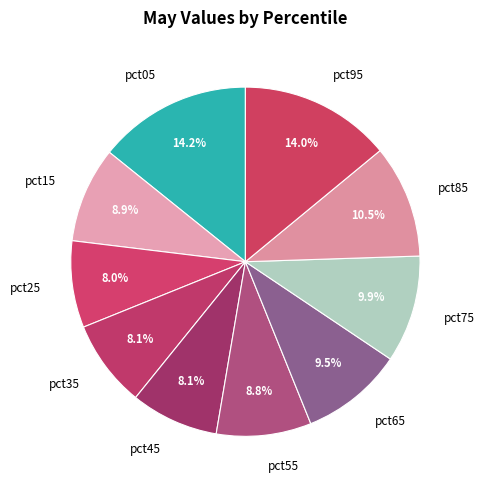

The pct65 slice represents 17% of the pie. True or false?

False